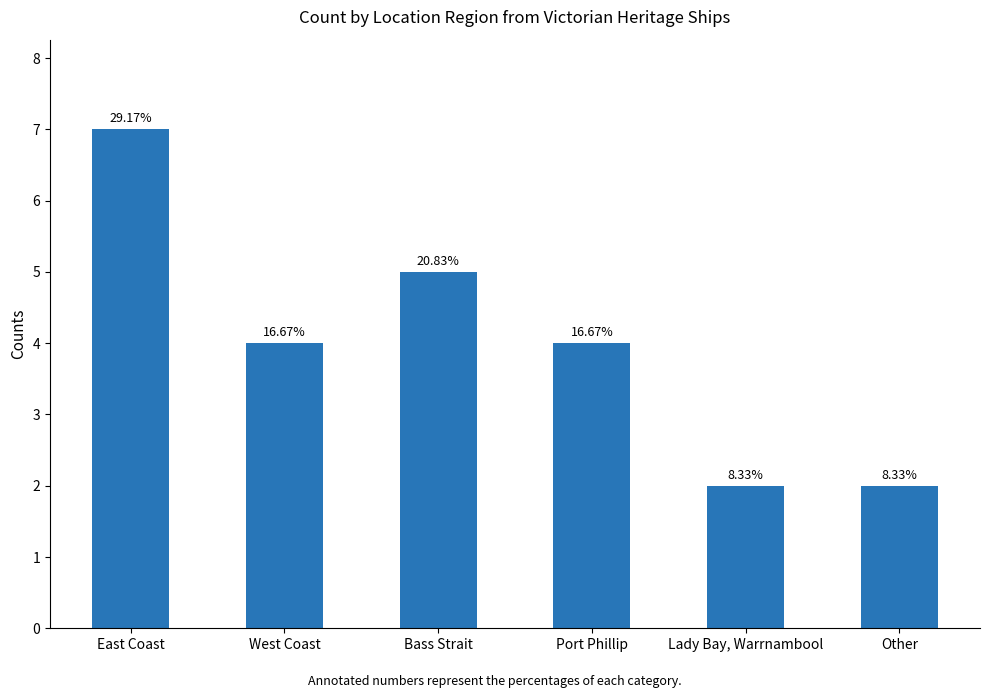

Does the chart contain any negative values?

No